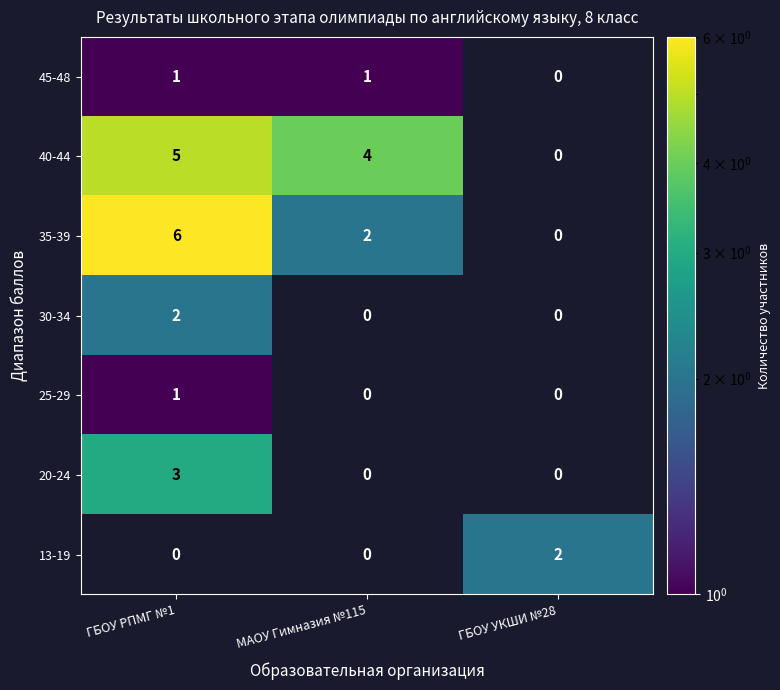

Is it true that 45-48 equals 1 at ГБОУ РПМГ №1?

True